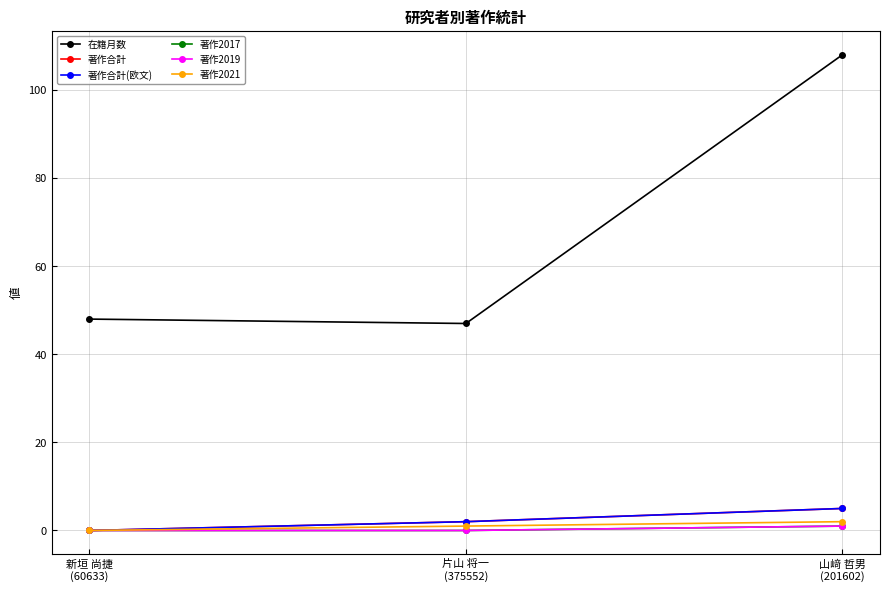

Is this an area chart (filled region under the line)?

No